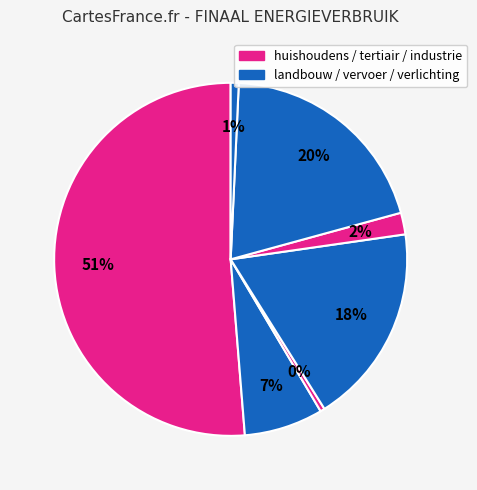

Which slice is the largest?

huishoudens